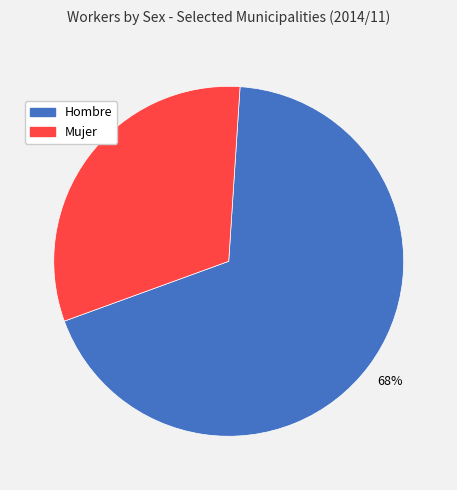

Which slice is the smallest?

Mujer